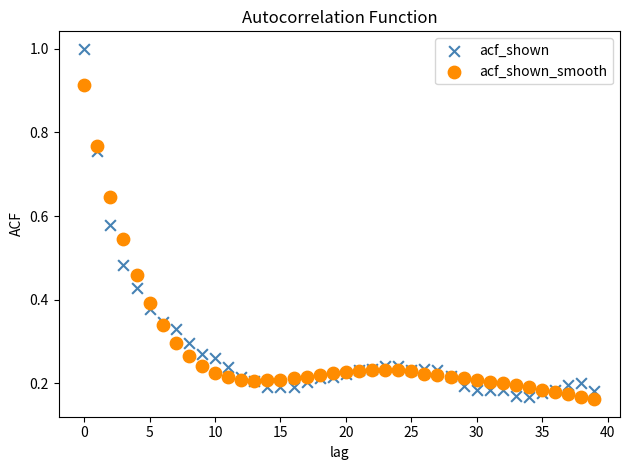

Which series has the widest spread of Y values?

acf_shown